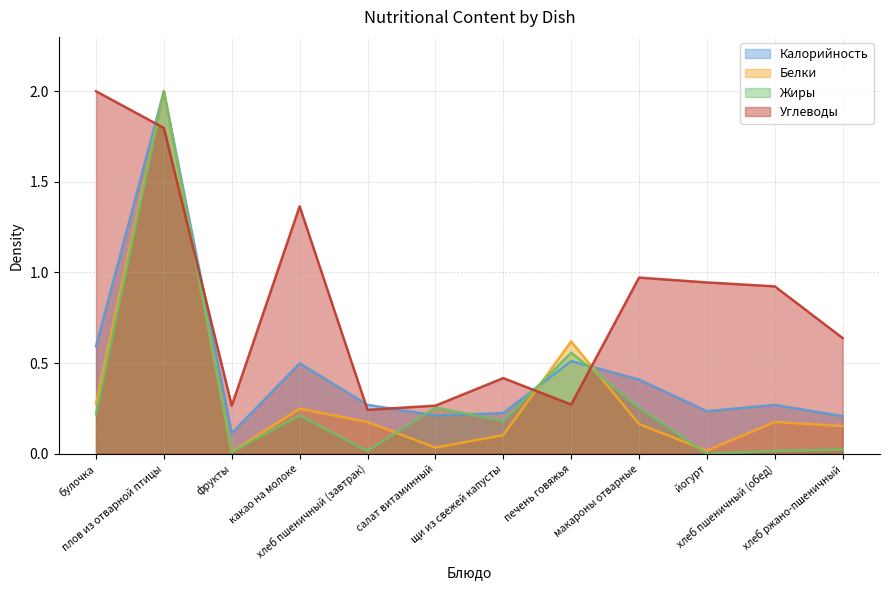

What is the value of the Калорийность point at the 5th from the left?

0.3